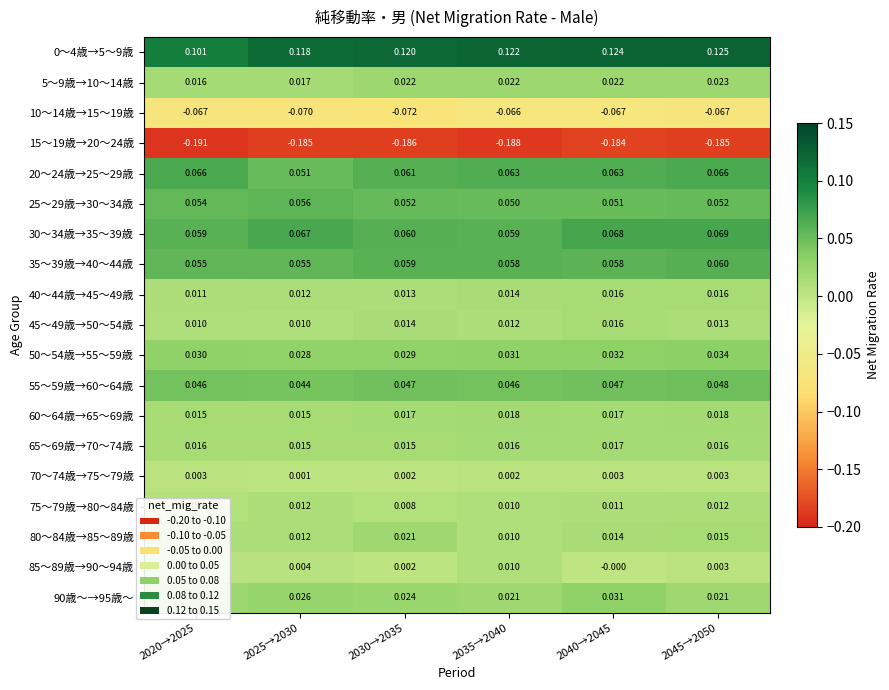

At which category is the sum across all series the highest?

2045→2050